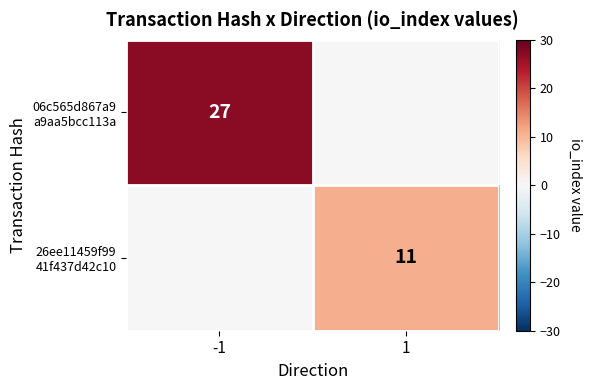

Count the 06c565d867a9 a9aa5bcc113a values in the range 0 to 27.

2